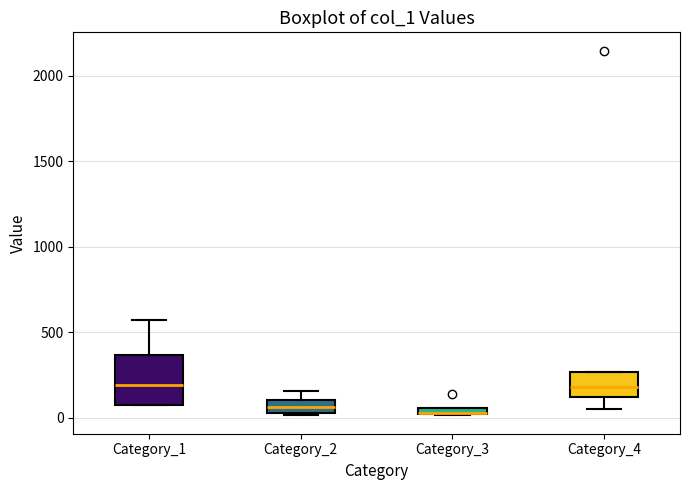

Where does the upper whisker of the box for Category_2 end on the y-axis? The values are not printed on the chart, so give them approximately, as read against the axis.

150